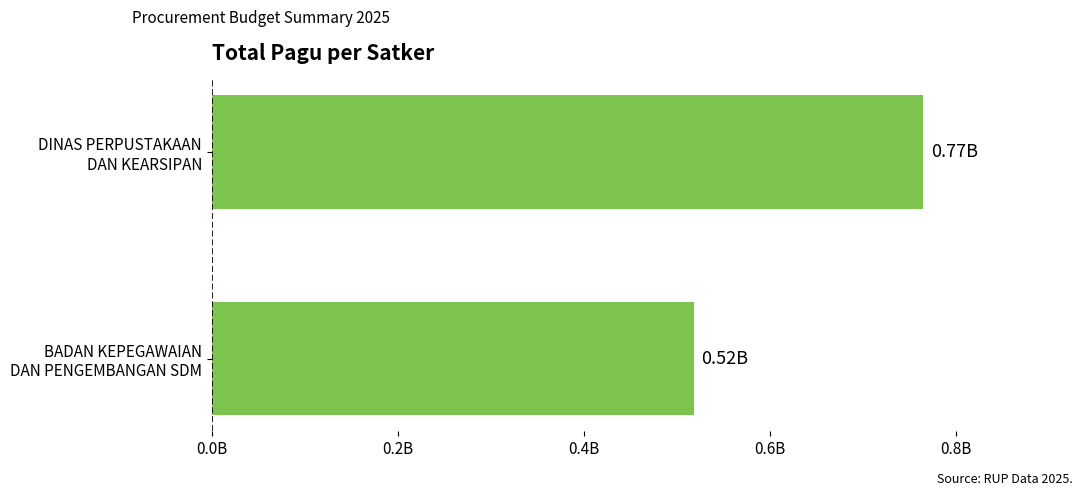

What is the difference between the maximum and minimum values?

0.2